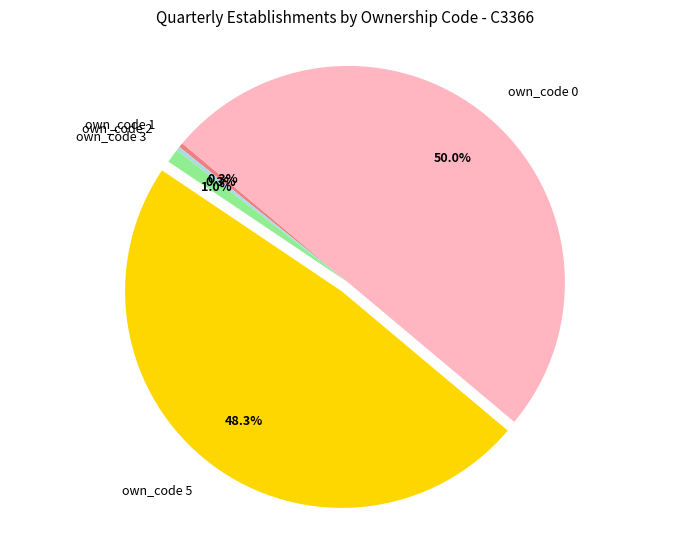

To the nearest percent, what is the difference between the largest and smallest slice percentages?

50%